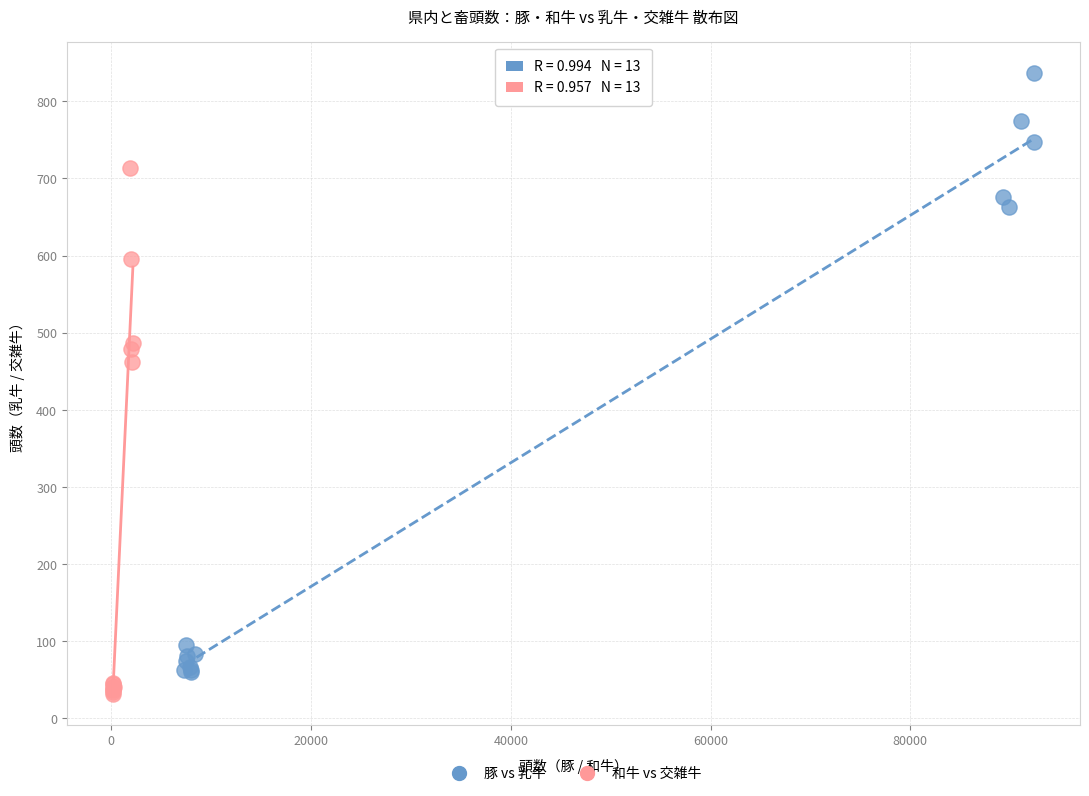

Which series has the largest Y range (max minus min)?

豚 vs 乳牛